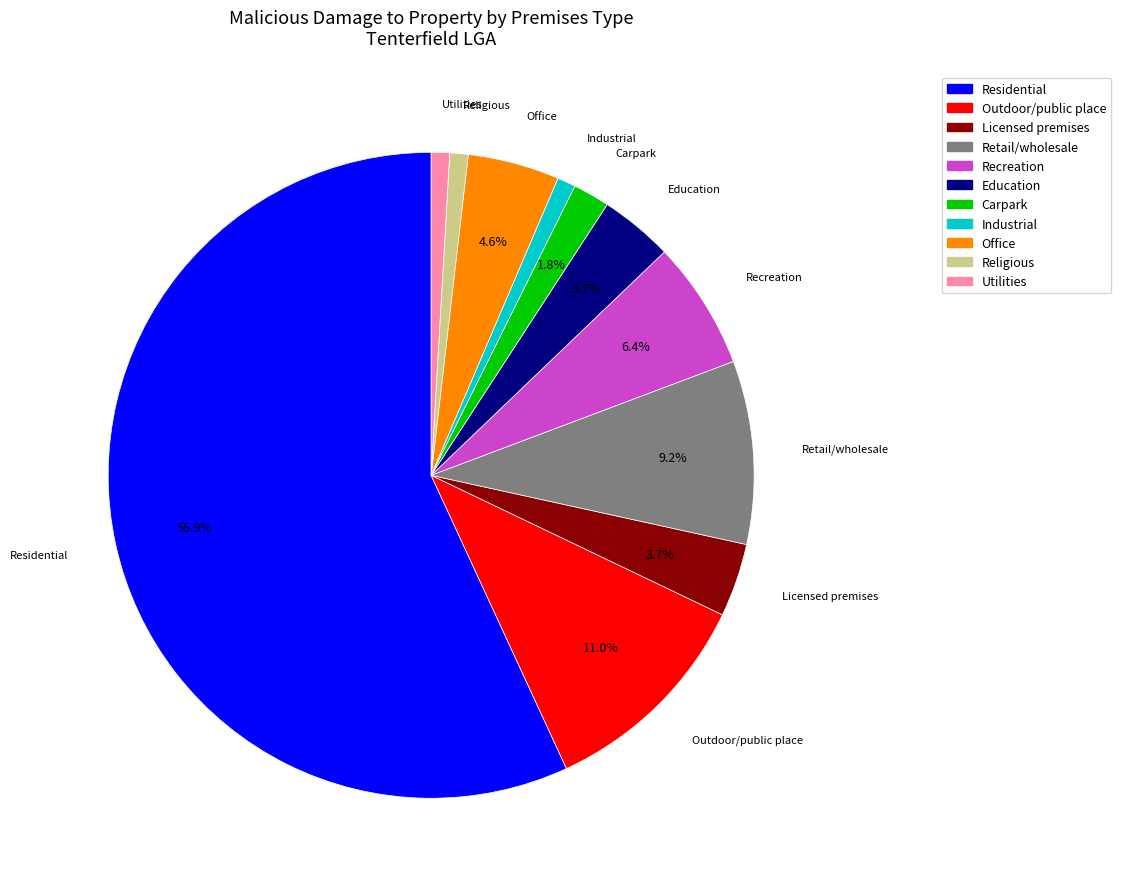

Does any single category account for the majority?

Yes